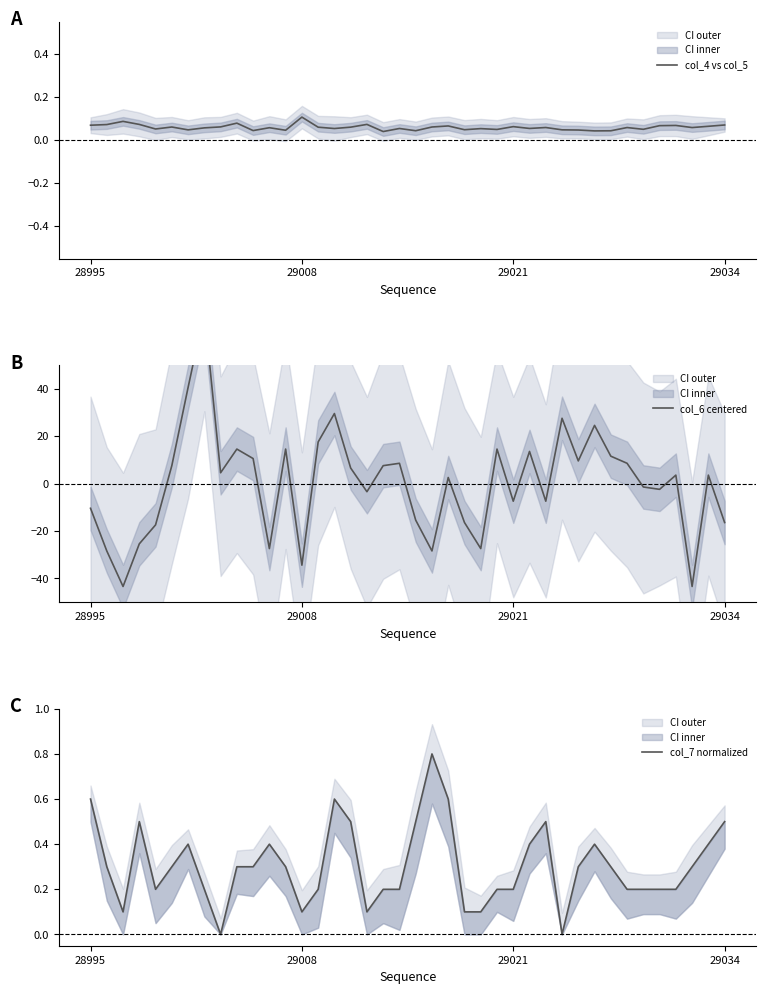

Is the value of col_4 vs col_5 at 37 greater than the value of col_6 centered at 34?

Yes